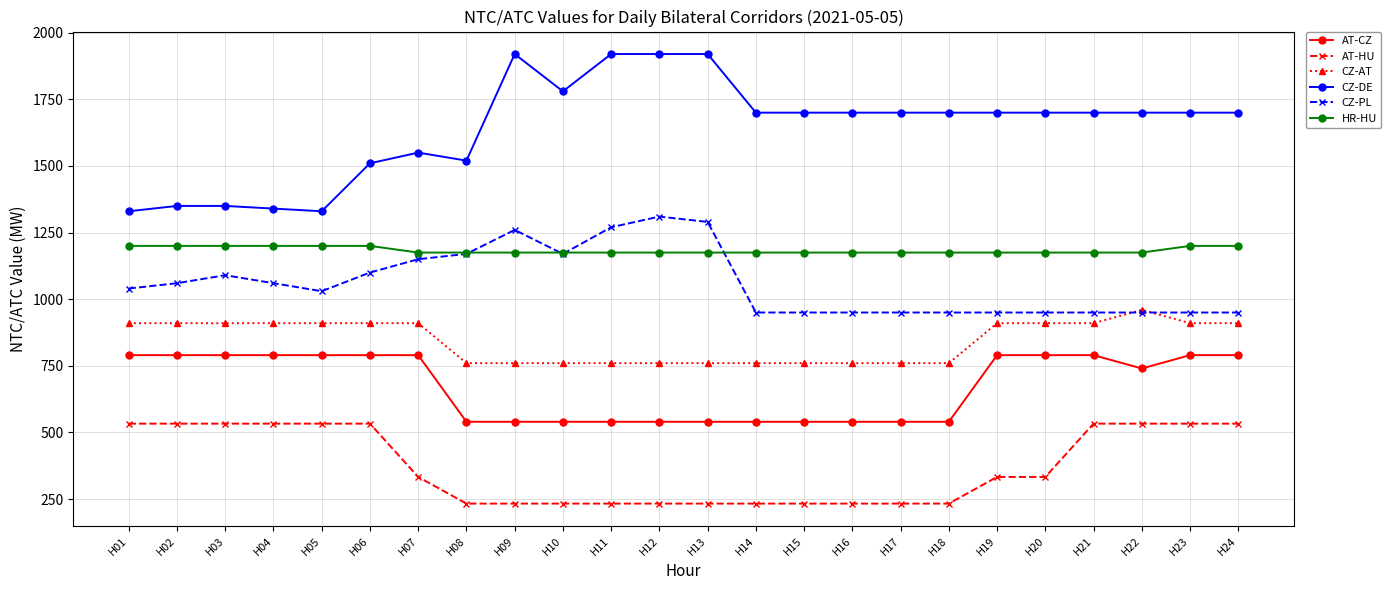

Rank the series by their maximum value, from lowest to highest.

AT-HU, AT-CZ, CZ-AT, HR-HU, CZ-PL, CZ-DE